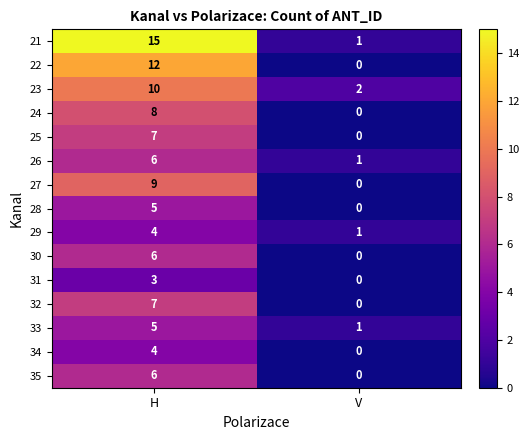

Reading left to right, list all the values displayed in this chart.

21: H=15	V=1
22: H=12	V=0
23: H=10	V=2
24: H=8	V=0
25: H=7	V=0
26: H=6	V=1
27: H=9	V=0
28: H=5	V=0
29: H=4	V=1
30: H=6	V=0
31: H=3	V=0
32: H=7	V=0
33: H=5	V=1
34: H=4	V=0
35: H=6	V=0